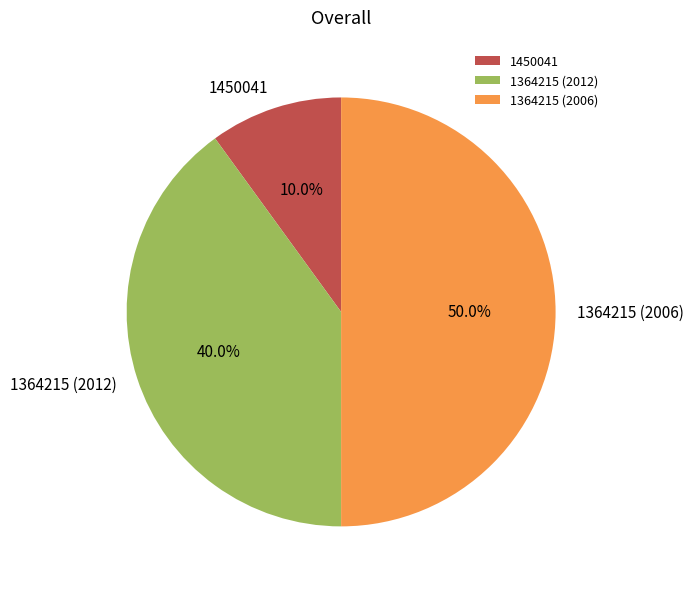

Count the number of slices in the pie.

3